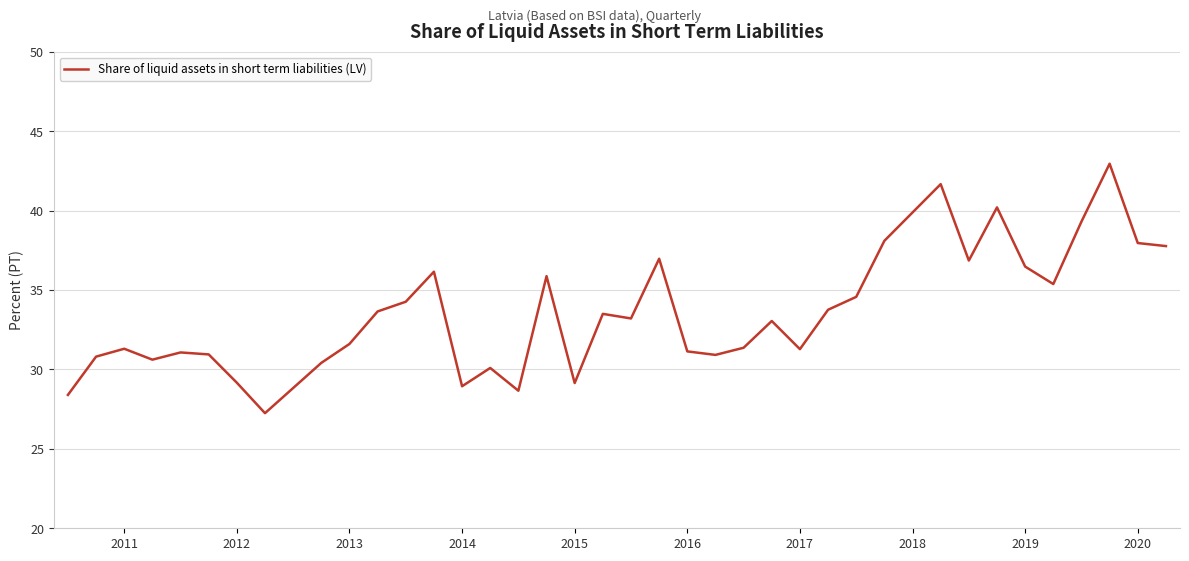

Does the chart have visible grid lines?

Yes